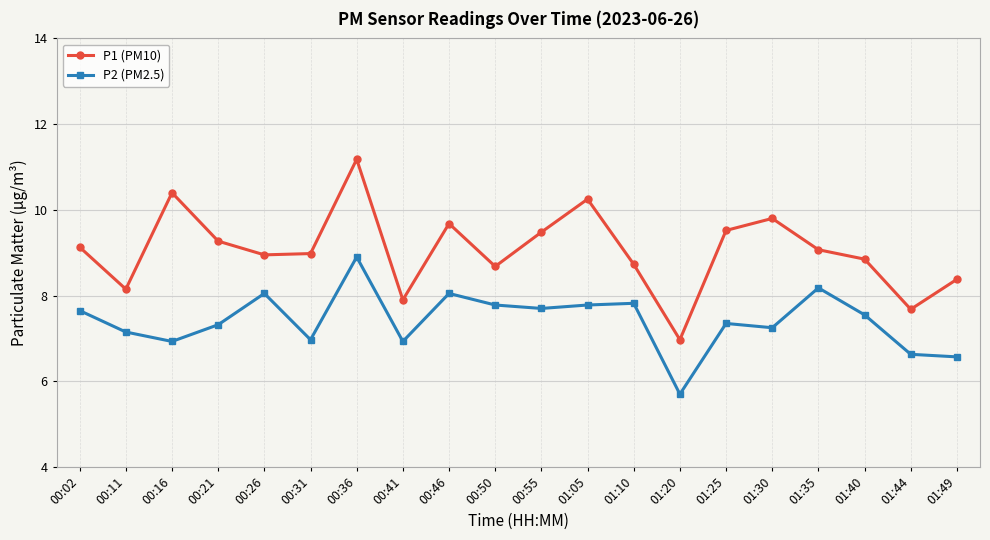

At which label does P2 (PM2.5) first exceed 7?

00:02